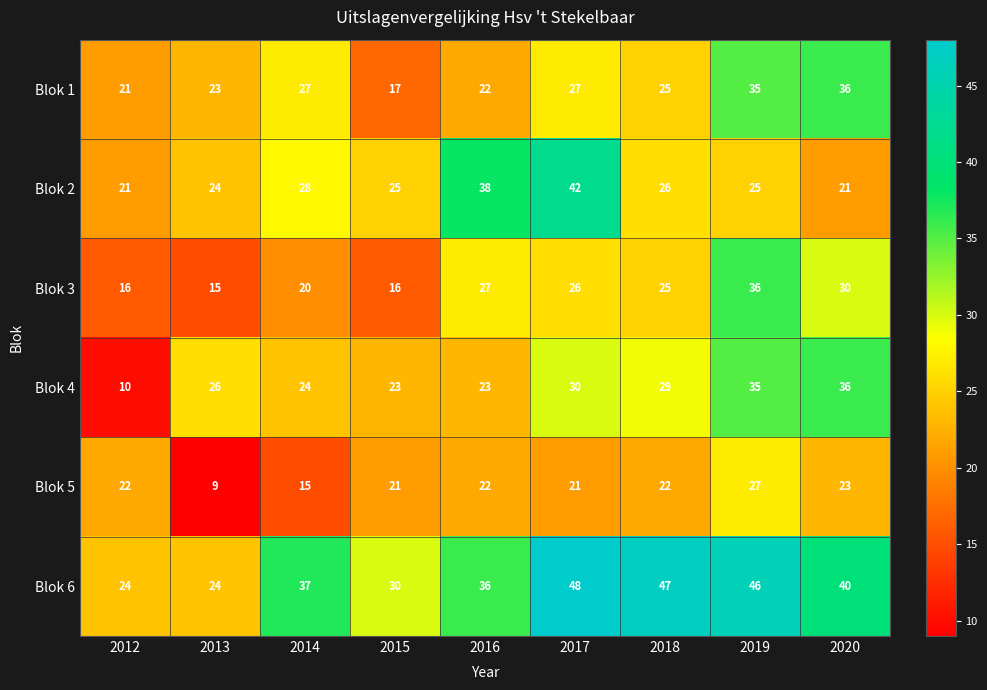

At 2017, list the series in order from largest to smallest.

Blok 6, Blok 2, Blok 4, Blok 1, Blok 3, Blok 5